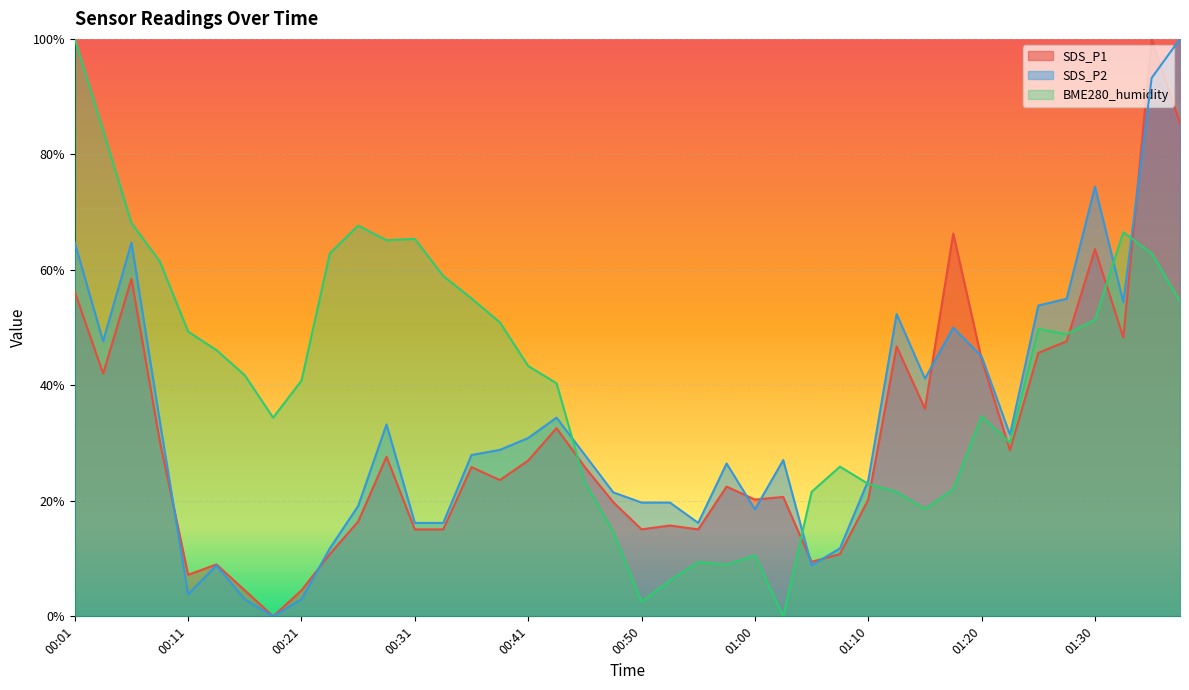

Reading left to right, what are all the values shown in this chart?

SDS_P1: 0.6	0.4	0.6	0.3	0.1	0.1	0.0	0.0	0.0	0.1	0.2	0.3	0.2	0.2	0.3	0.2	0.3	0.3	0.3	0.2	0.2	0.2	0.2	0.2	0.2	0.2	0.1	0.1	0.2	0.5	0.4	0.7	0.4	0.3	0.5	0.5	0.6	0.5	1.0	0.9
SDS_P2: 0.6	0.5	0.6	0.3	0.0	0.1	0.0	0.0	0.0	0.1	0.2	0.3	0.2	0.2	0.3	0.3	0.3	0.3	0.3	0.2	0.2	0.2	0.2	0.3	0.2	0.3	0.1	0.1	0.2	0.5	0.4	0.5	0.4	0.3	0.5	0.5	0.7	0.5	0.9	1.0
BME280_humidity: 1.0	0.8	0.7	0.6	0.5	0.5	0.4	0.3	0.4	0.6	0.7	0.7	0.7	0.6	0.6	0.5	0.4	0.4	0.2	0.1	0.0	0.1	0.1	0.1	0.1	0.0	0.2	0.3	0.2	0.2	0.2	0.2	0.3	0.3	0.5	0.5	0.5	0.7	0.6	0.5